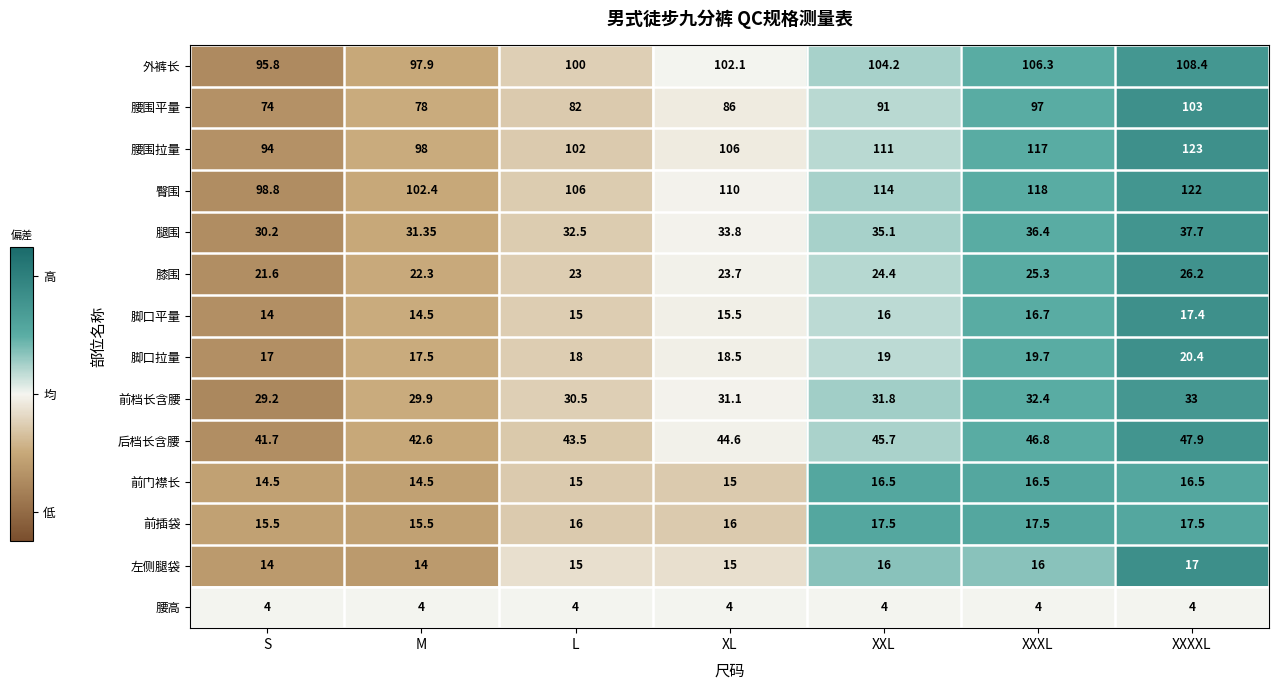

Which category has the highest value across all series?

XXXXL